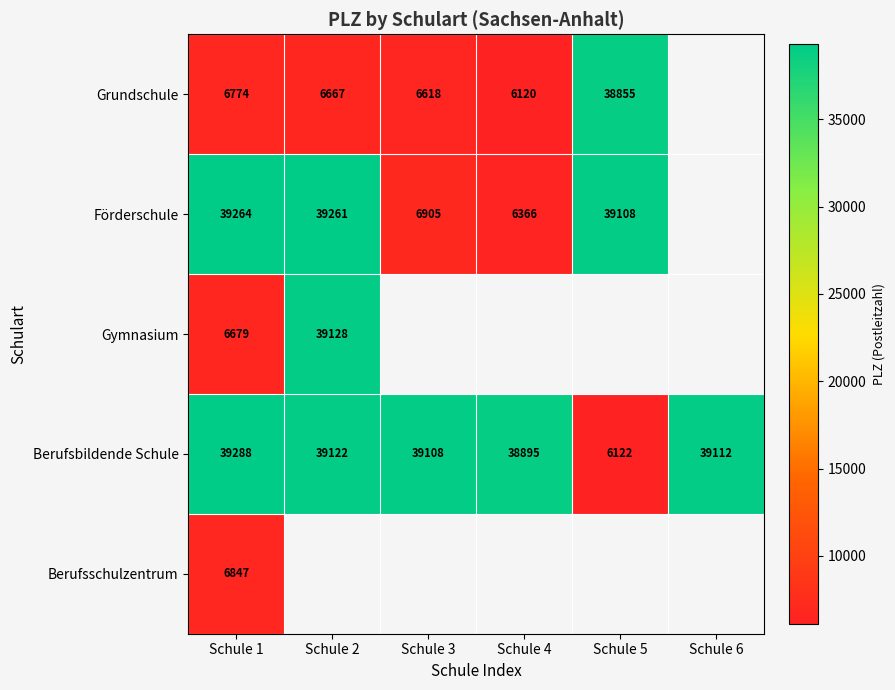

What is the approximate value of Berufsbildende Schule at Schule 2?

39122